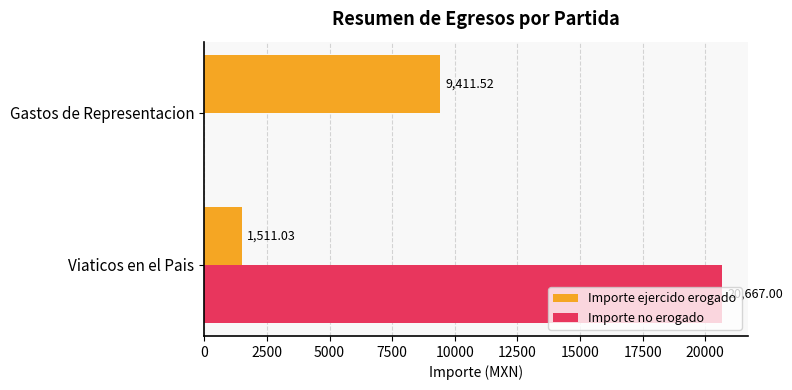

Between Viaticos en el Pais and Gastos de Representacion, which series saw the biggest shift?

Importe no erogado